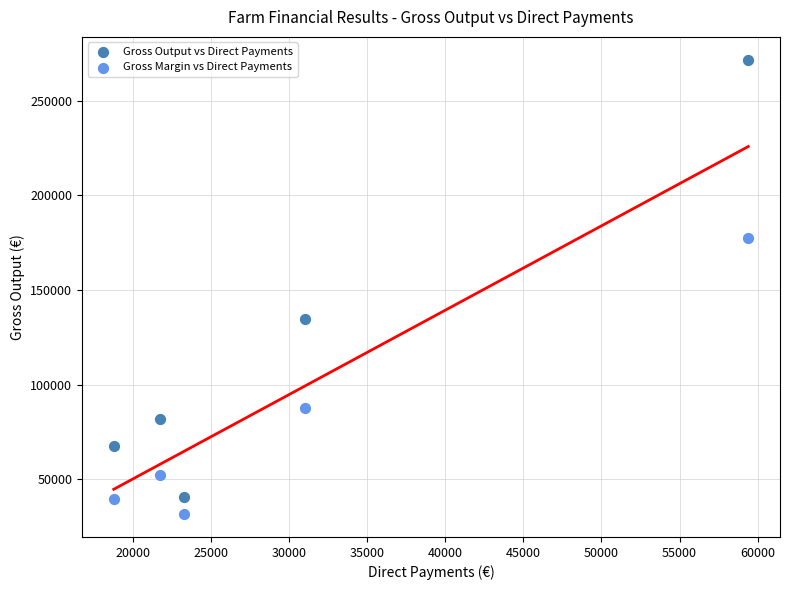

What are all the series names shown in the legend?

Gross Output vs Direct Payments, Gross Margin vs Direct Payments